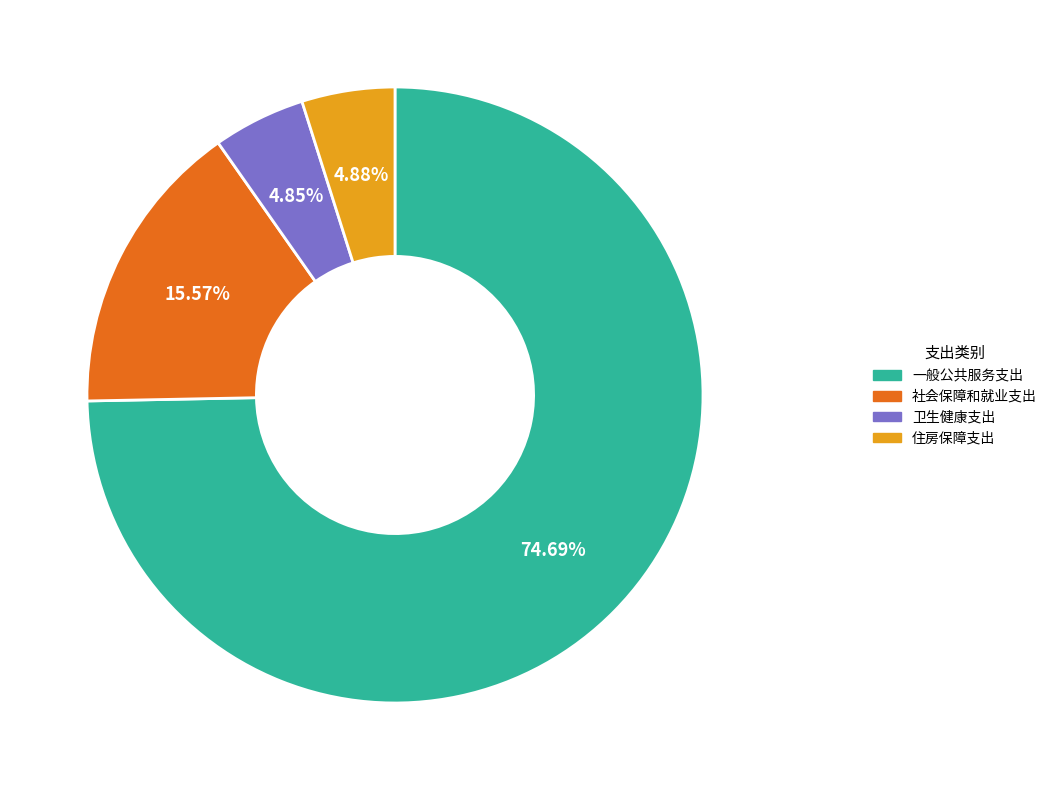

To the nearest percent, what is the combined percentage of 卫生健康支出 and 住房保障支出?

10%